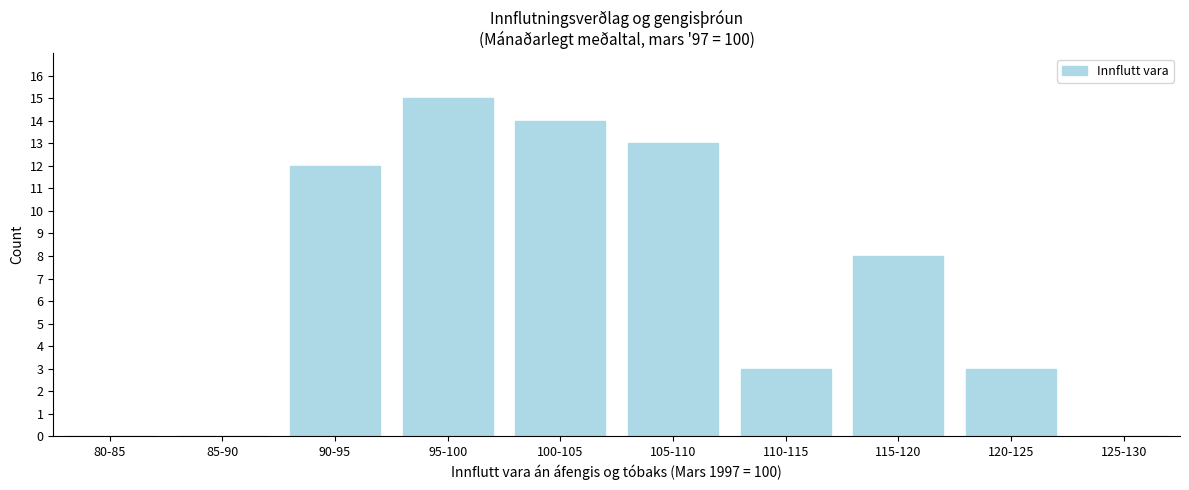

Reading left to right, what are all the values shown in this chart?

80-85=0	85-90=0	90-95=12	95-100=15	100-105=14	105-110=13	110-115=3	115-120=8	120-125=3	125-130=0